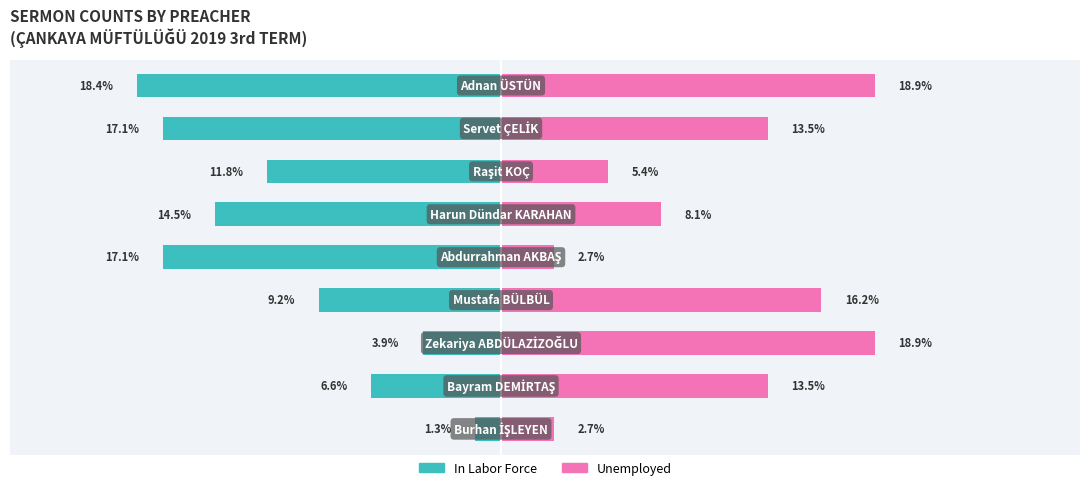

Is it true that Unemployed equals 1.8 at 4?

False